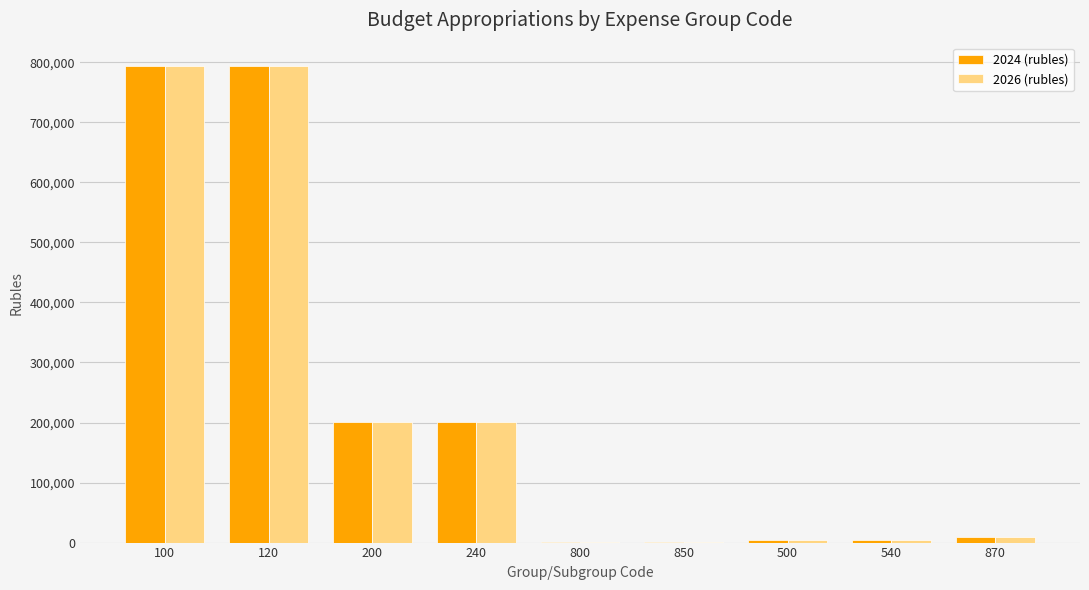

Does the chart contain stacked bars?

No